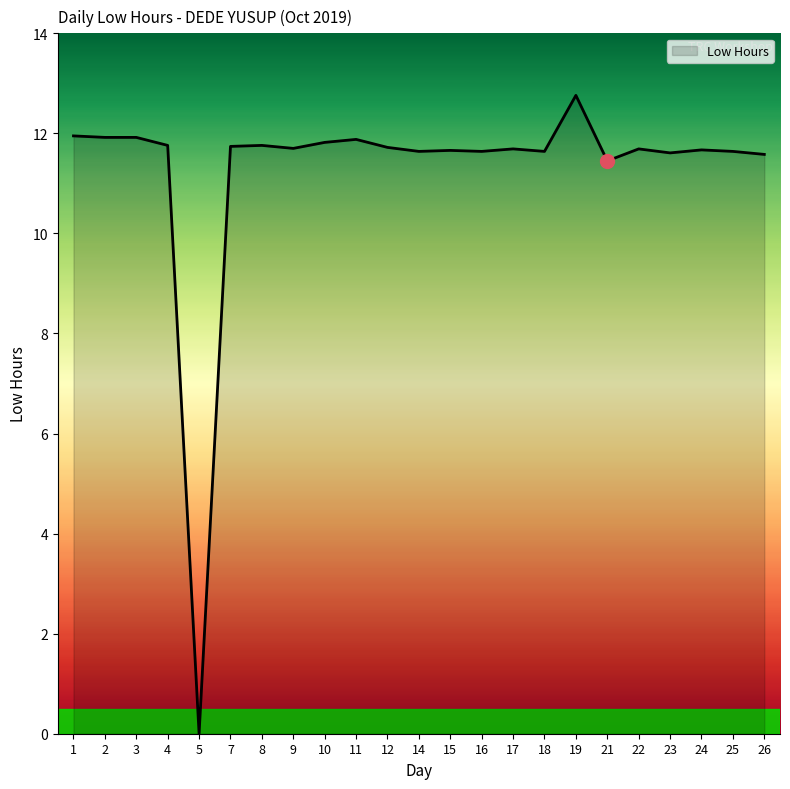

How many lines are shown in the chart?

1